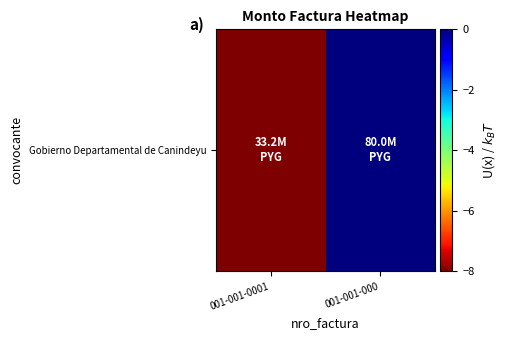

Reading right to left, extract all data points from this chart.

001-001-000=0	001-001-0001=-8